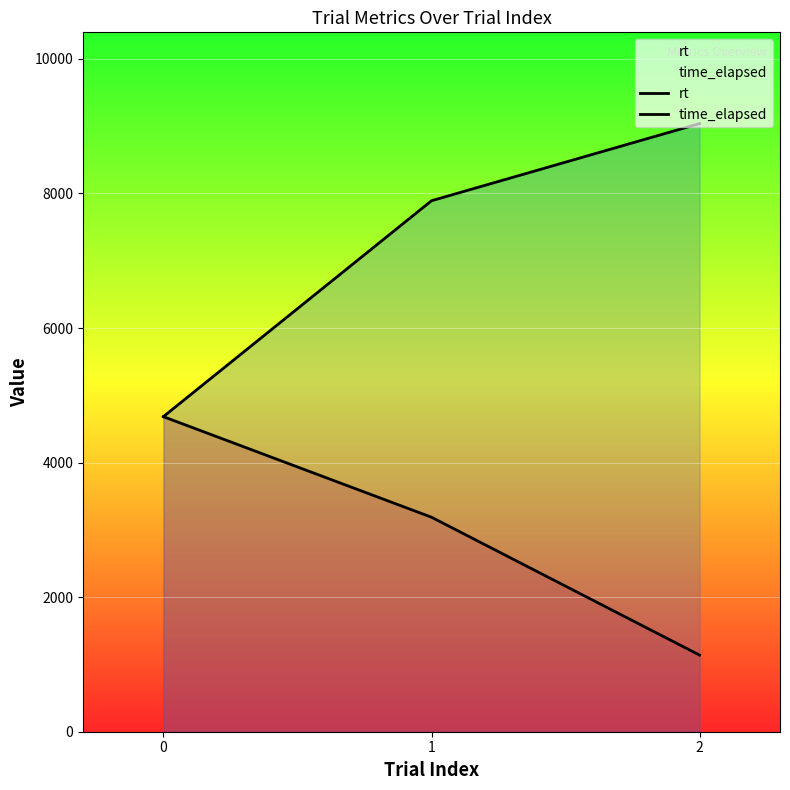

What is the maximum value shown in the chart?

9039.0